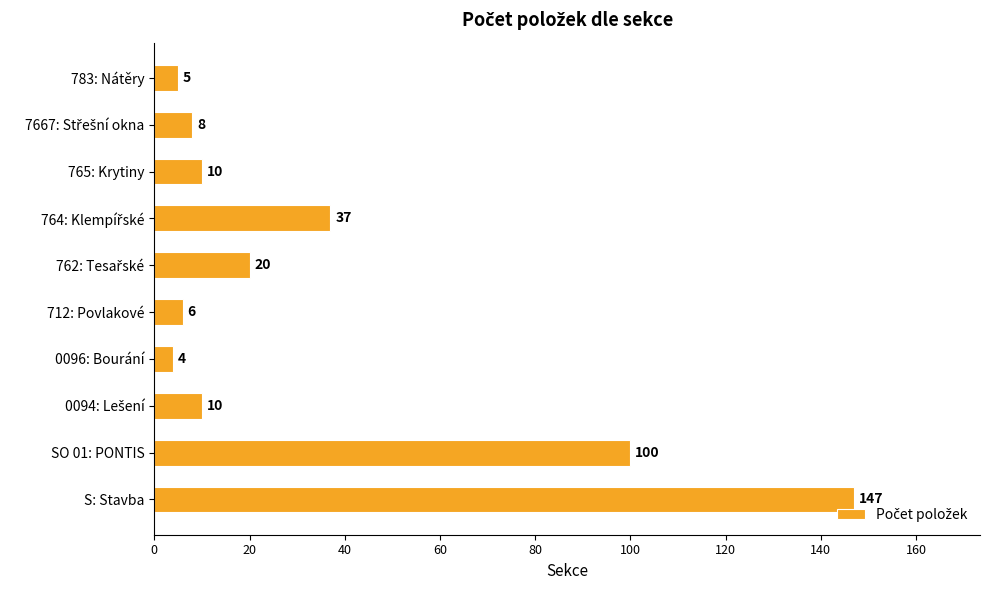

Reading bottom to top, transcribe all the data shown in this chart.

147	100	10	4	6	20	37	10	8	5